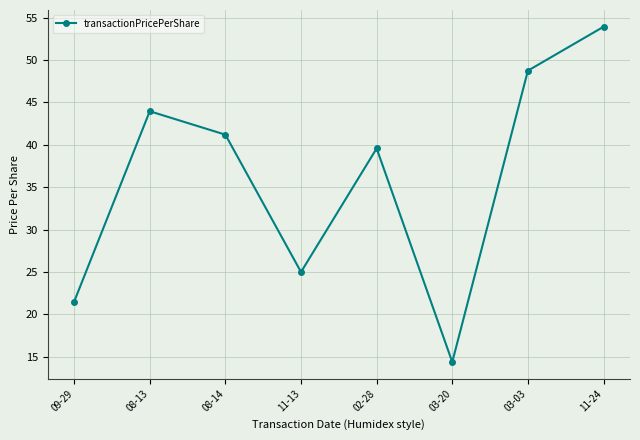

At which label does the data first exceed 41?

08-13